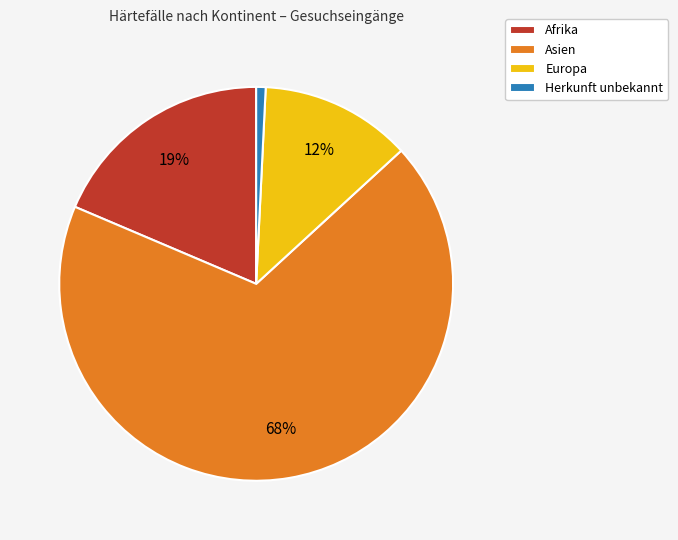

True or false: Europa accounts for 3% of the total.

False